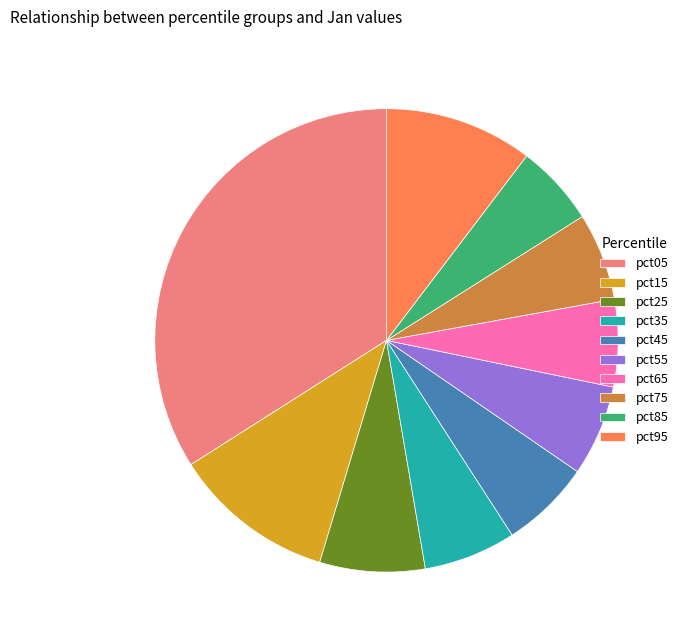

What is the largest slice in the pie chart?

pct05